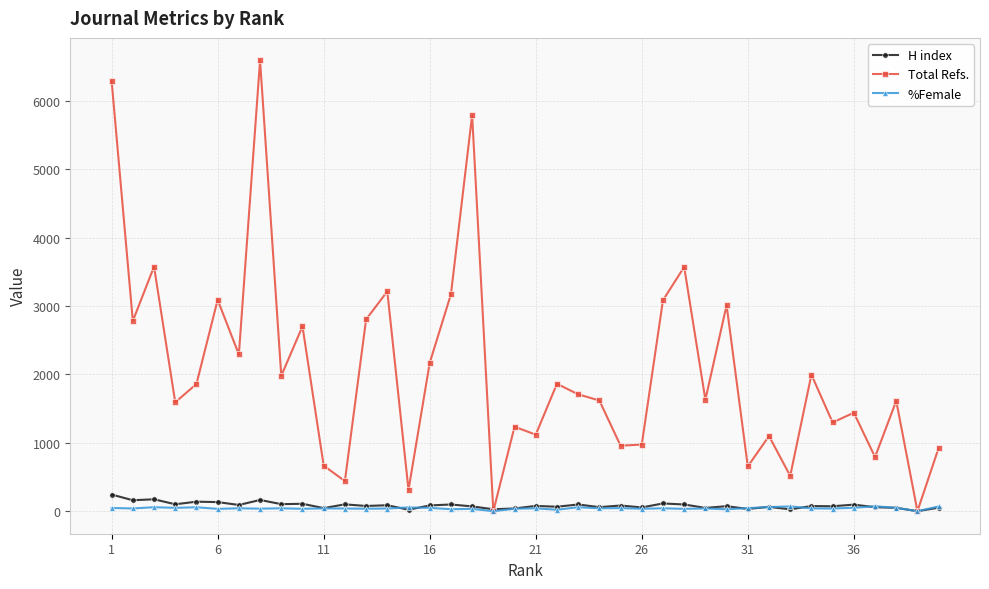

Which series has the largest range (max minus min)?

Total Refs.